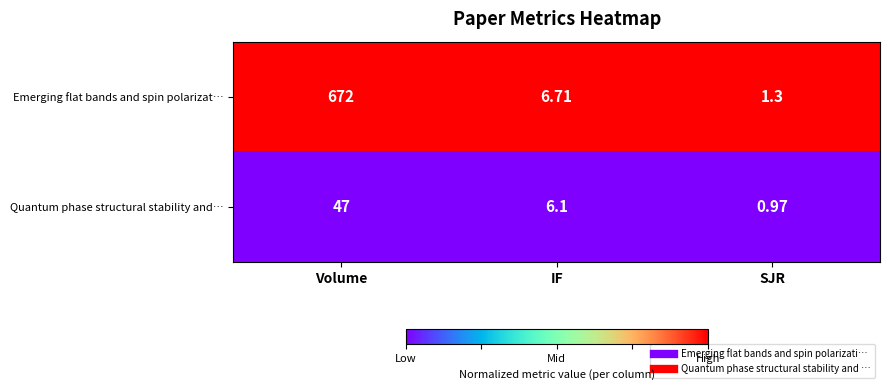

How many categories are shown in the chart?

3